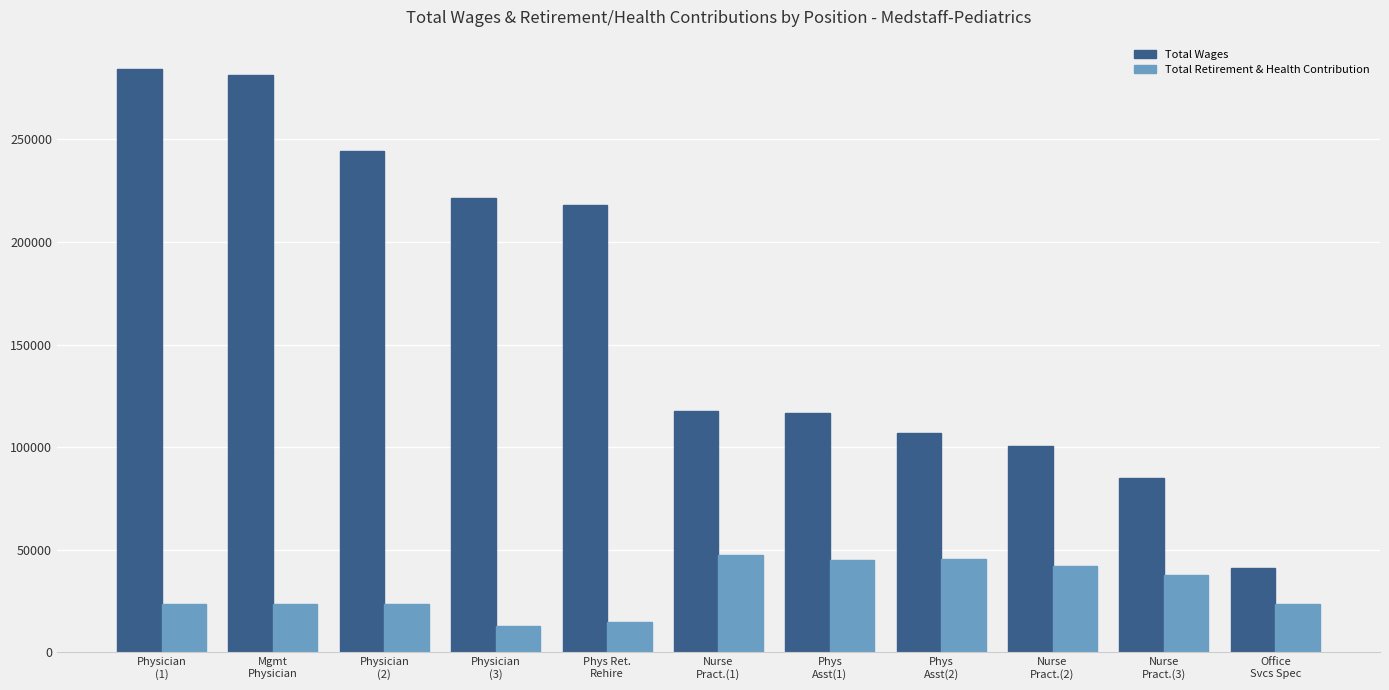

Rank the series by their maximum value, from highest to lowest.

Total Wages, Total Retirement & Health Contribution